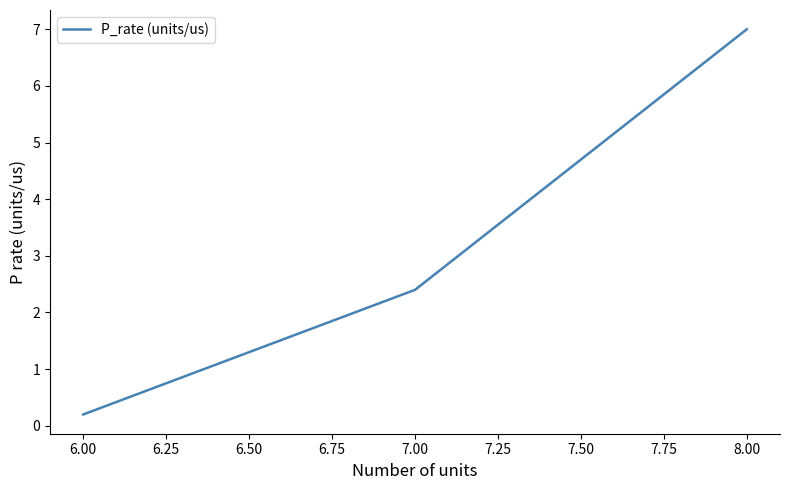

Between 8.00 and 7.00, which is larger?

8.00